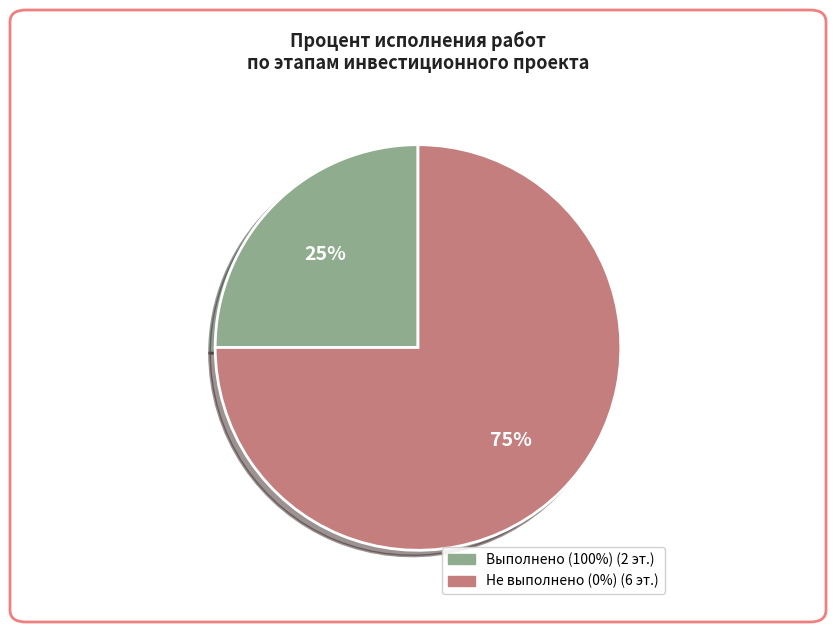

To the nearest percent, what is the average slice percentage?

50%